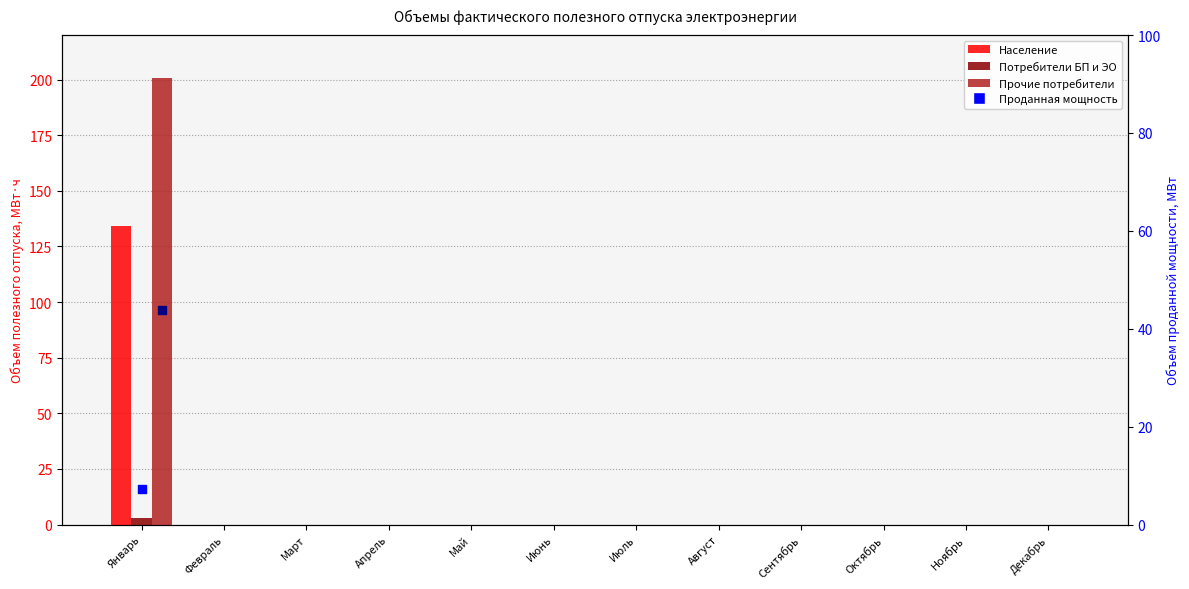

At how many categories does at least one series exceed 76?

1